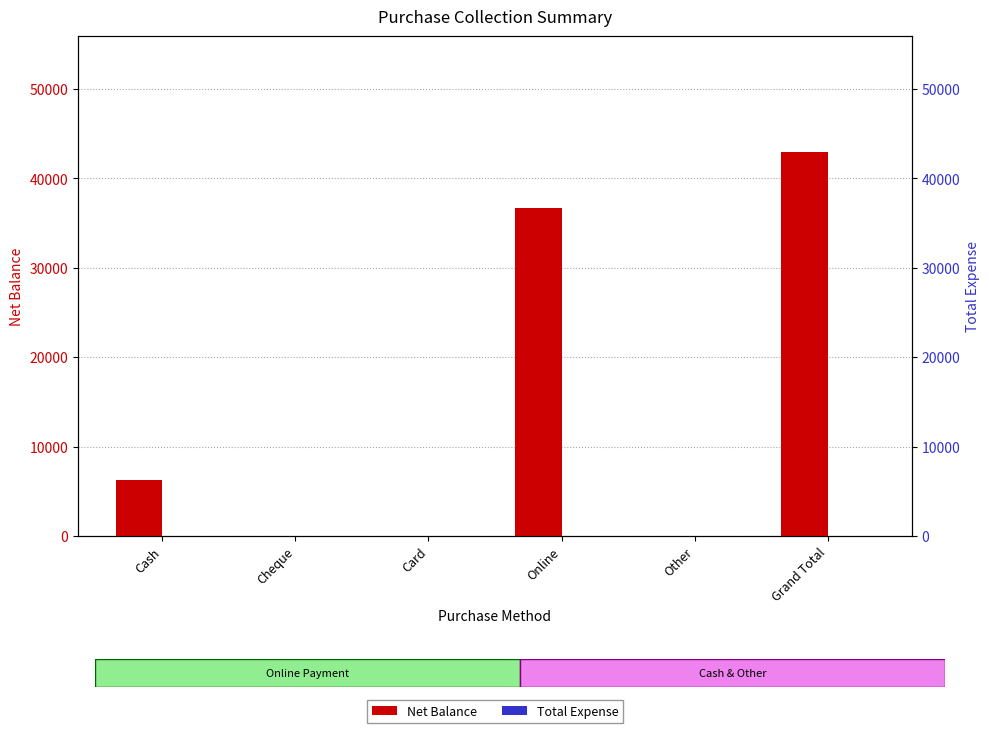

What is the value of the Net Balance bar at the 1st from the left?

6300